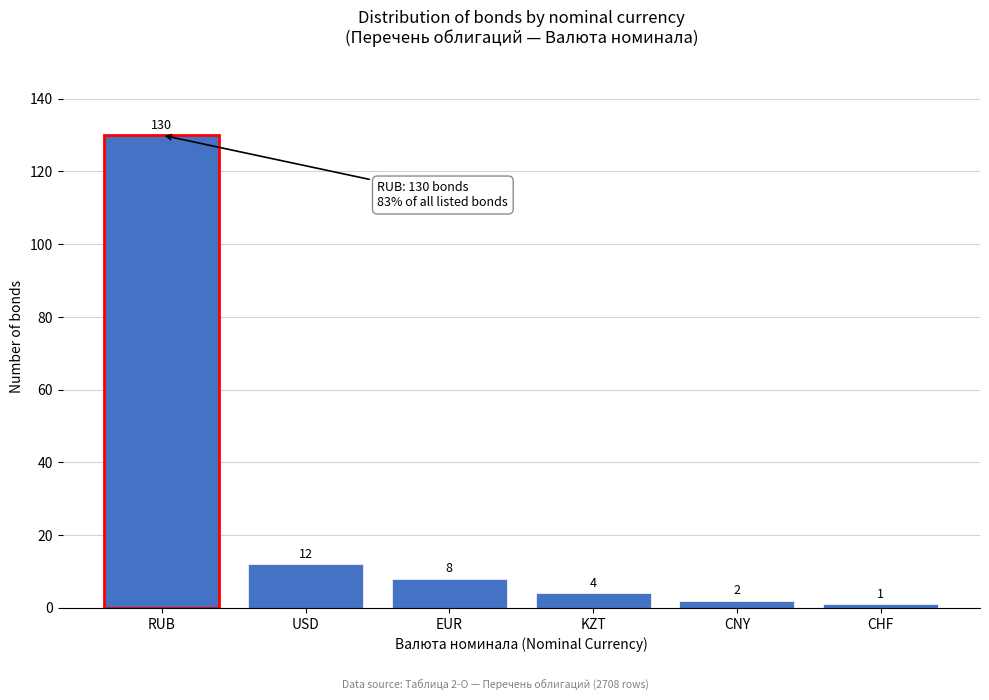

Reading left to right, what are all the values shown in this chart?

130	12	8	4	2	1